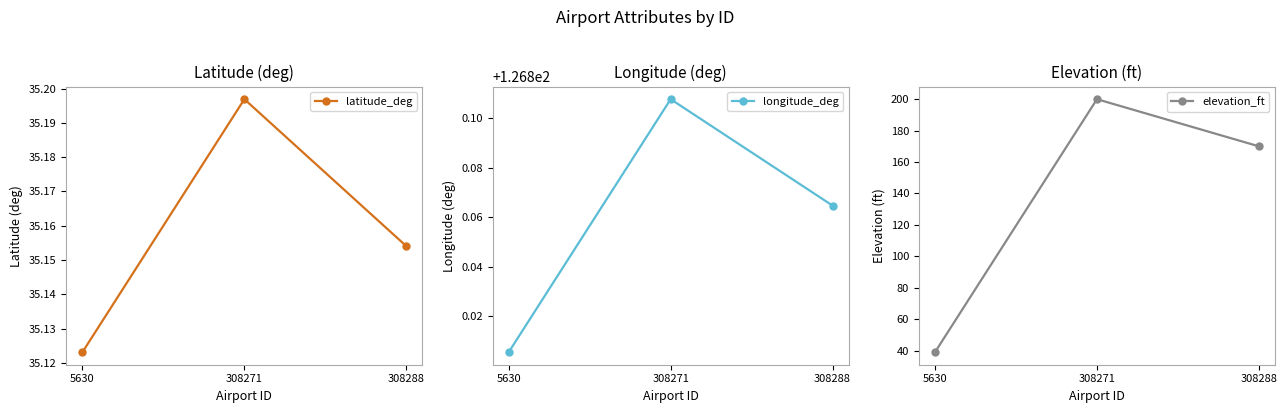

What is the average value of the latitude_deg series?

35.2